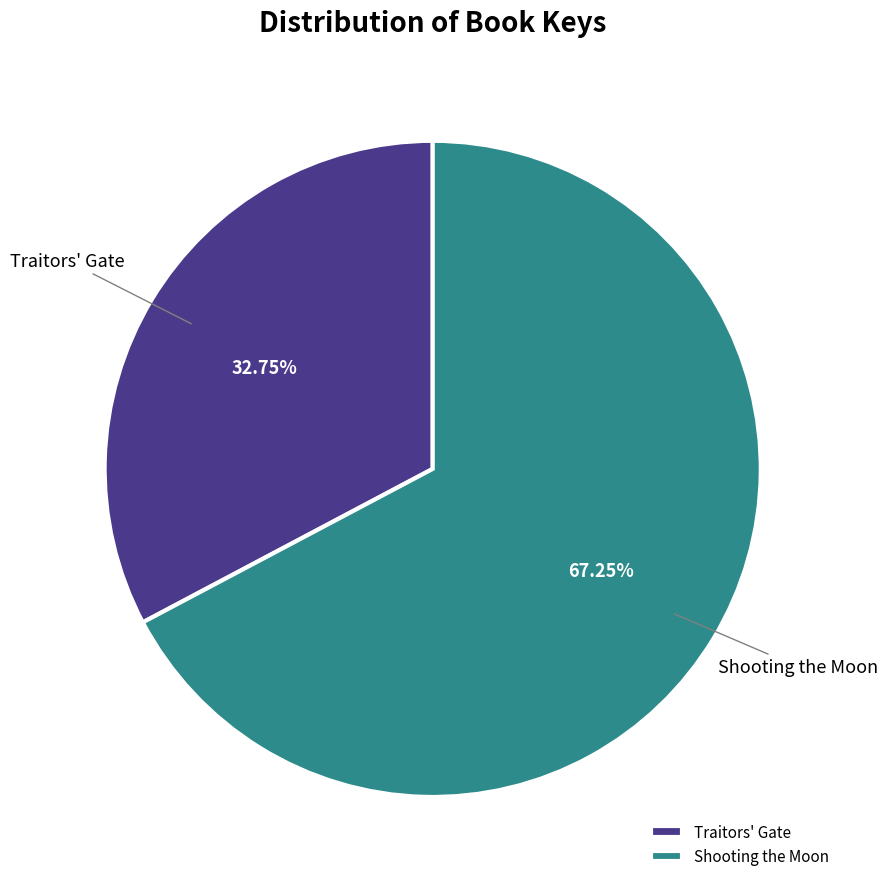

Combined, do Shooting the Moon and Traitors' Gate account for over 50%?

Yes